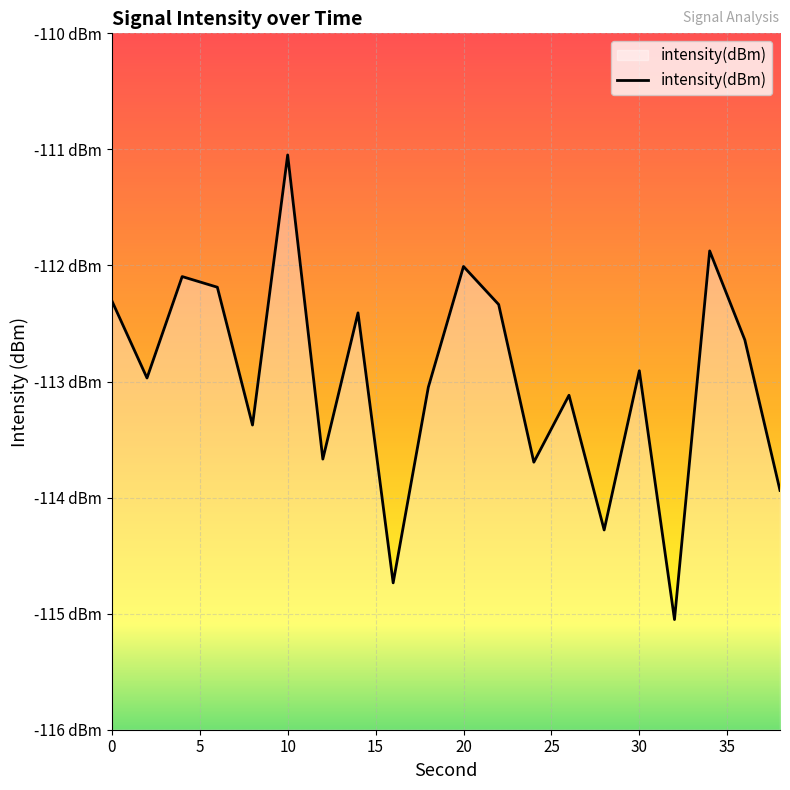

What is the maximum value shown in the chart?

-111.0